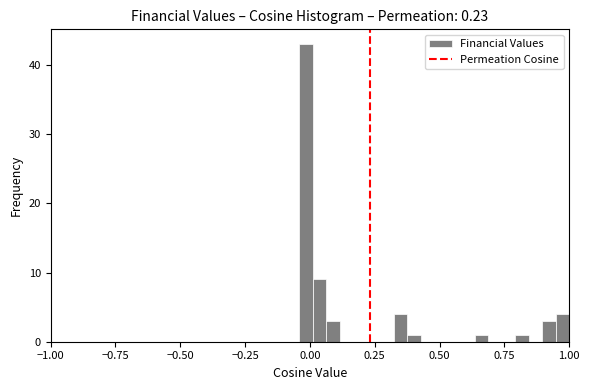

Read against the x-axis, roughly where is the centre of the tallest bar?

0.00